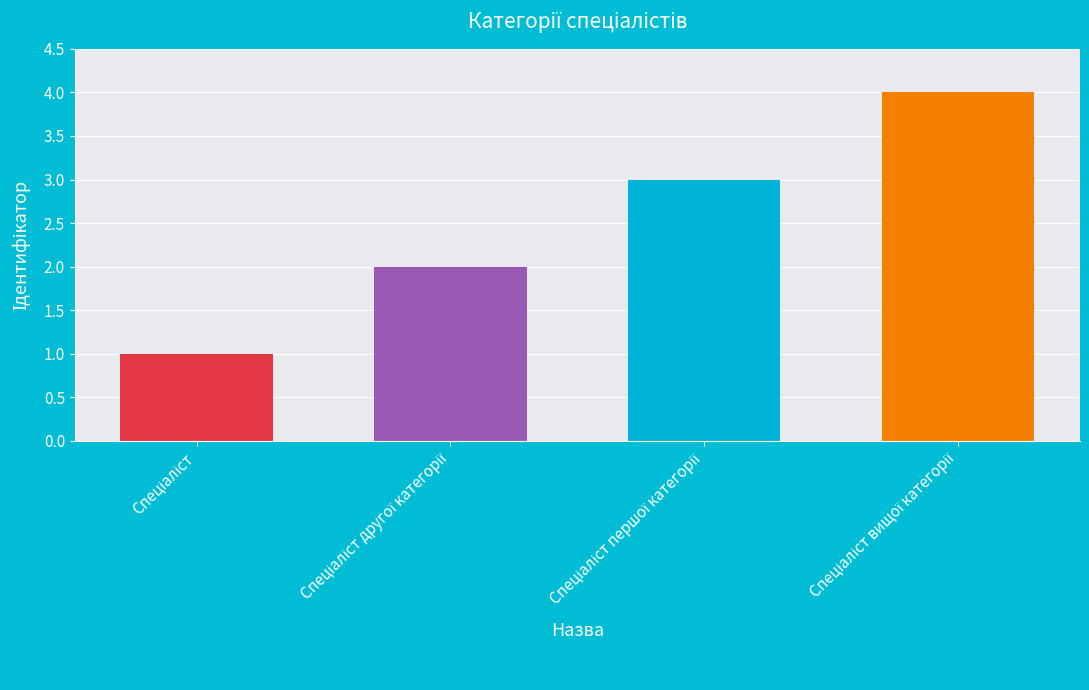

What is the difference between the maximum and minimum values?

3